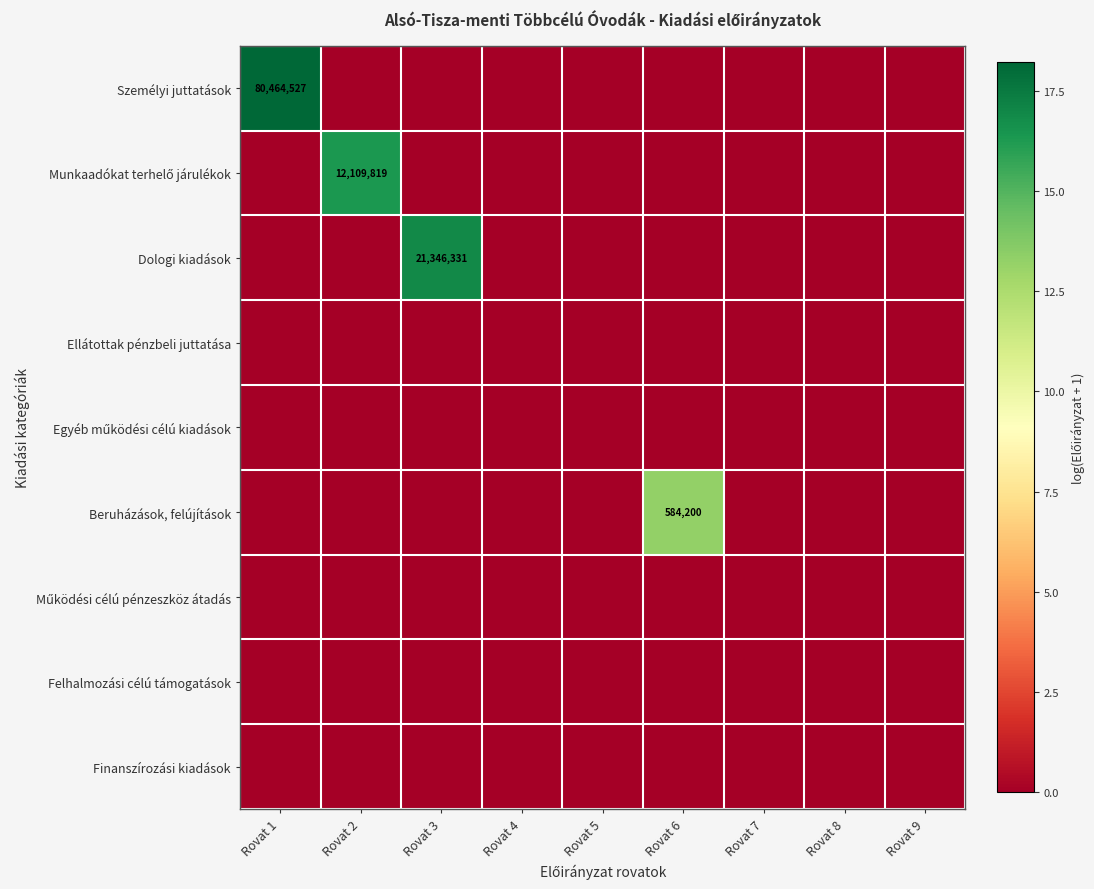

Is it true that Dologi kiadások equals 8721169 at Rovat 3?

False